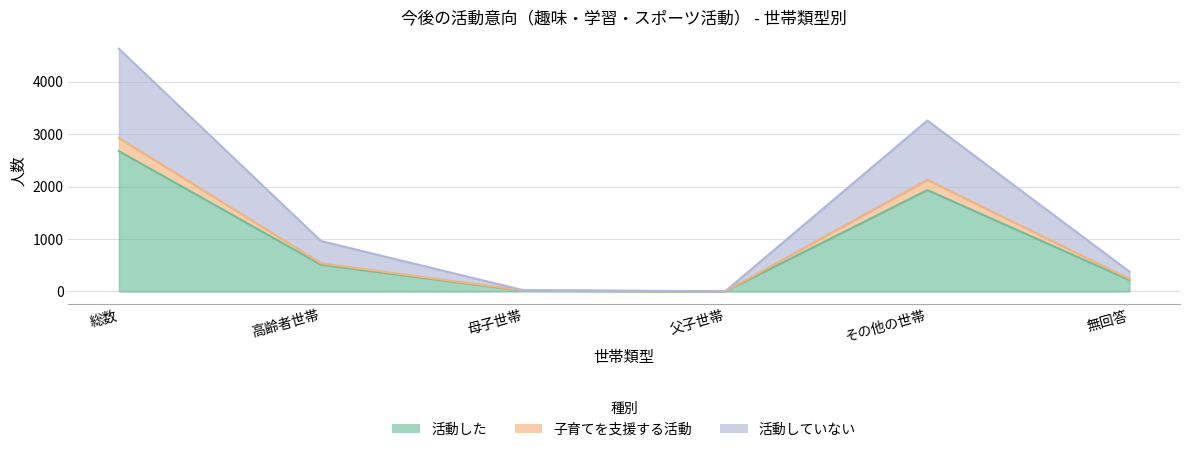

How many lines are shown in the chart?

3